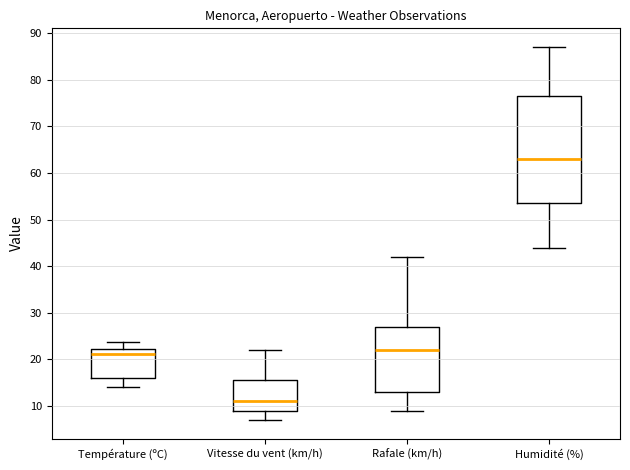

Which box is the tallest, from its lower edge to its upper edge?

Humidité (%)